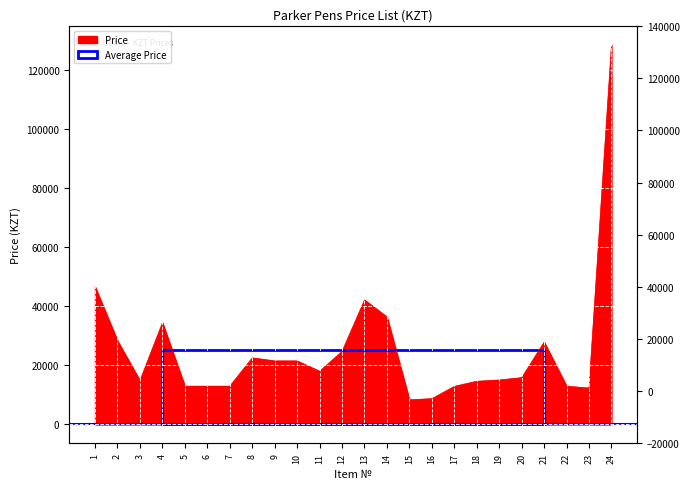

What is the average value?

25325